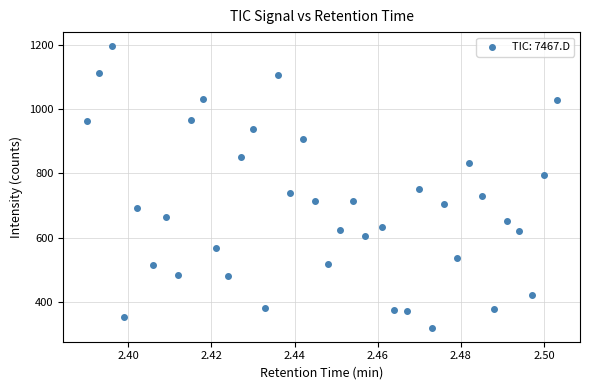

What is the range of Y values (max minus min)?

876